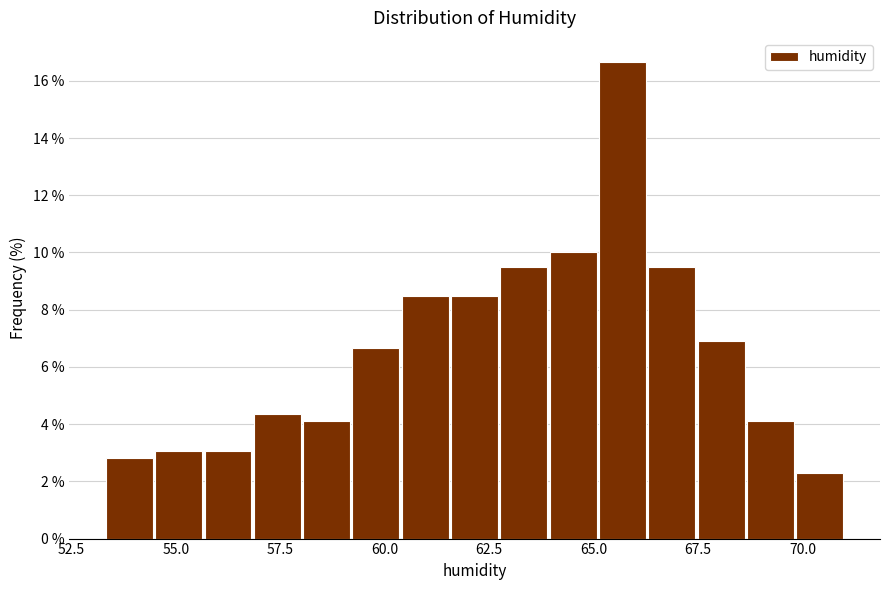

Around what value on the x-axis is the tallest bar? Give the approximate position of its centre, as read against the axis.

65.5